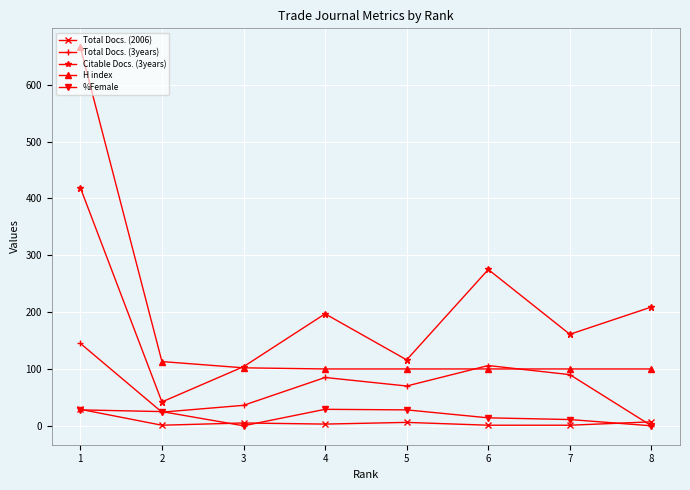

True or false: Total Docs. (2006) has more than 0 points higher than both neighbors.

True